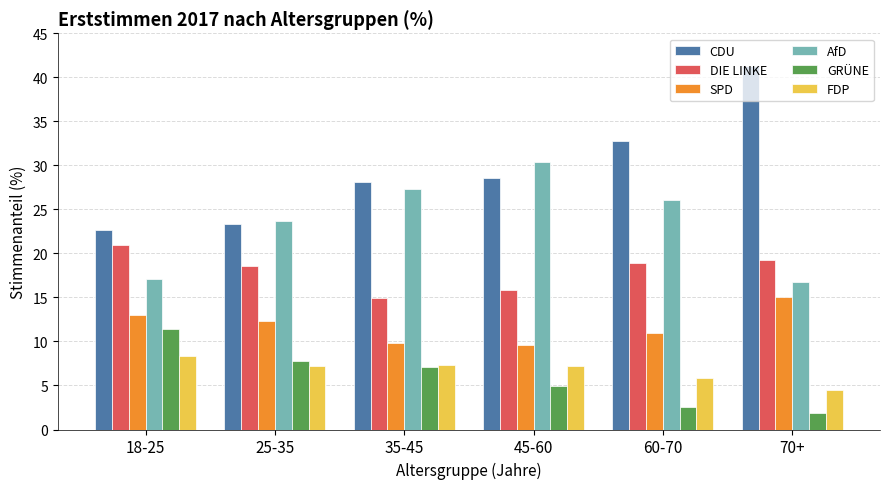

How many values in the DIE LINKE series are below 18?

2